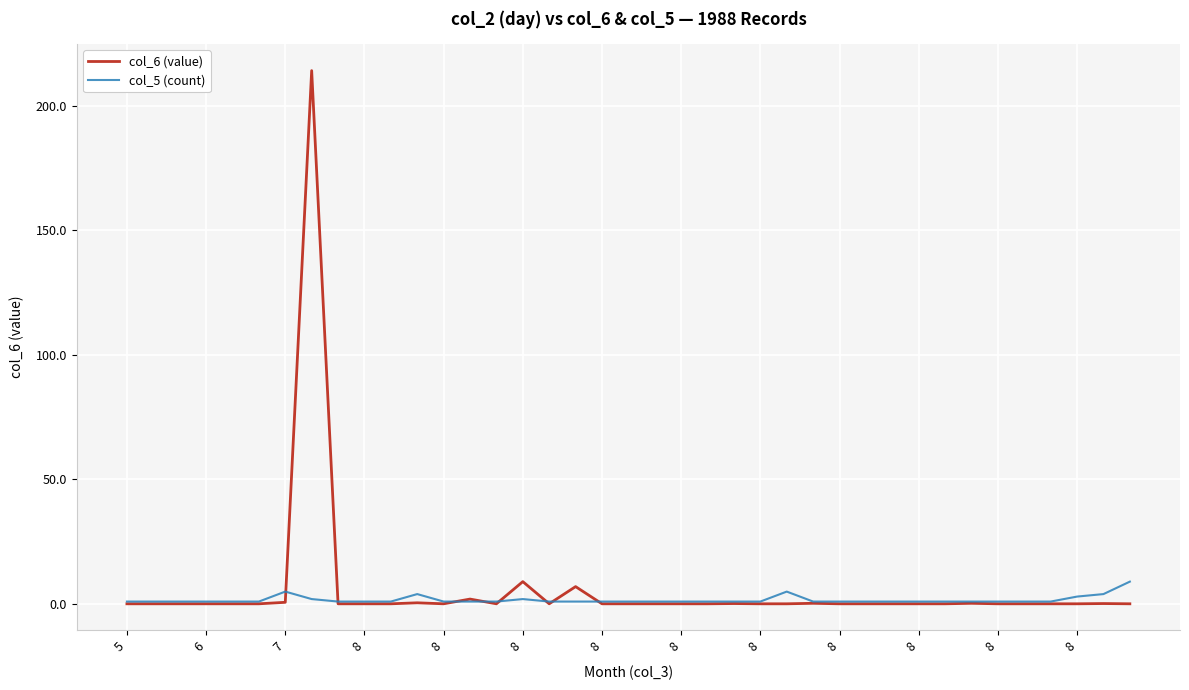

Which series has the widest spread of values?

col_6 (value)